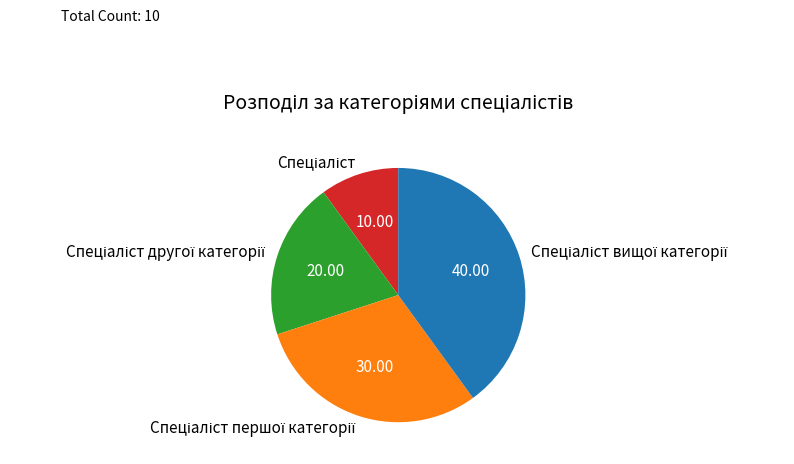

How many segments does this pie chart have?

4